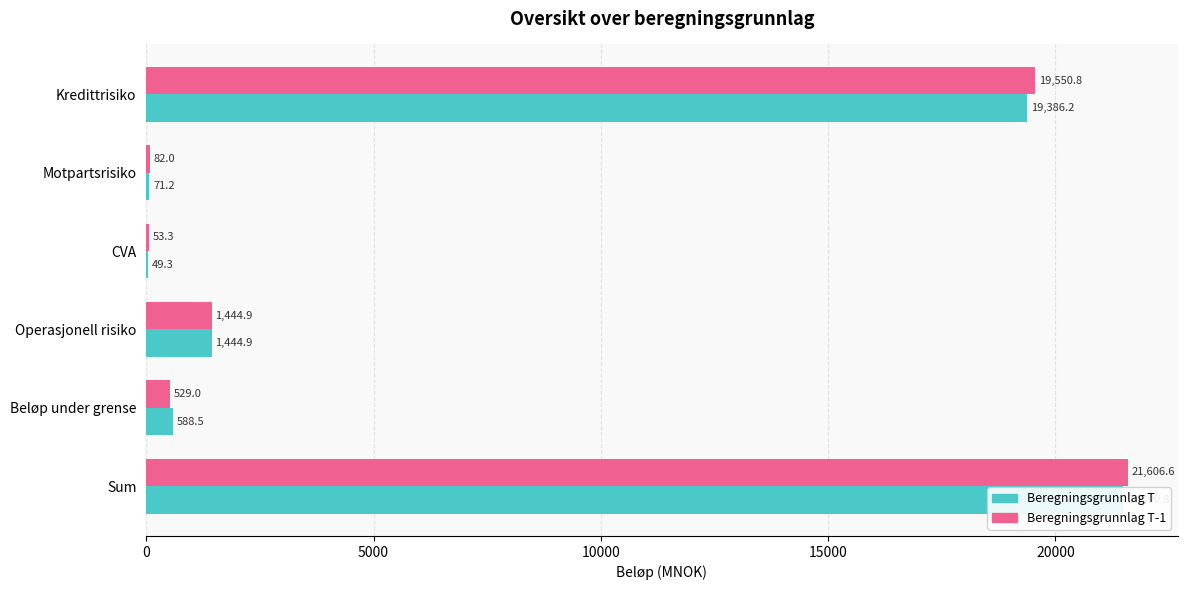

At how many categories does at least one series exceed 17055?

2